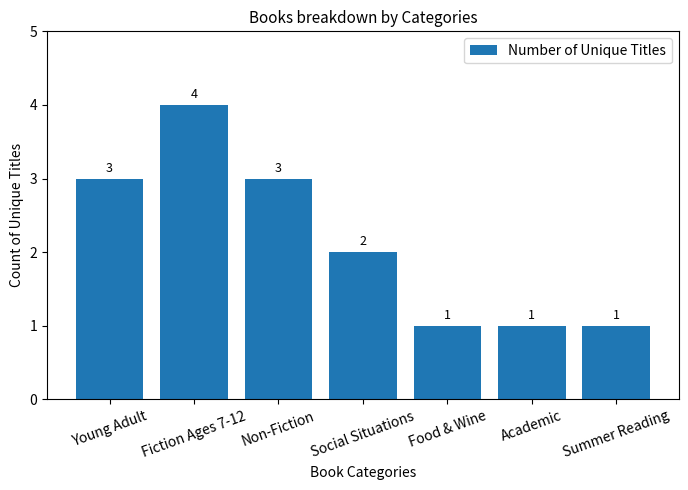

Which category has the highest value across all series?

Fiction Ages 7-12